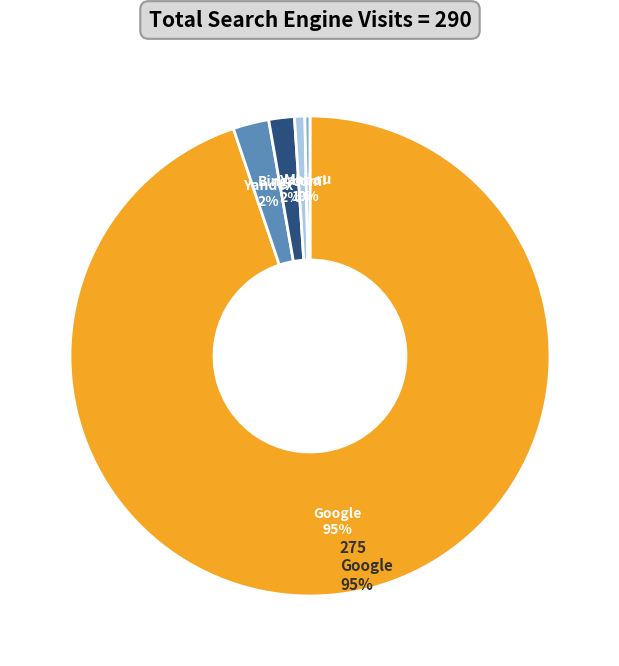

Is there any slice that represents more than half of the pie?

Yes